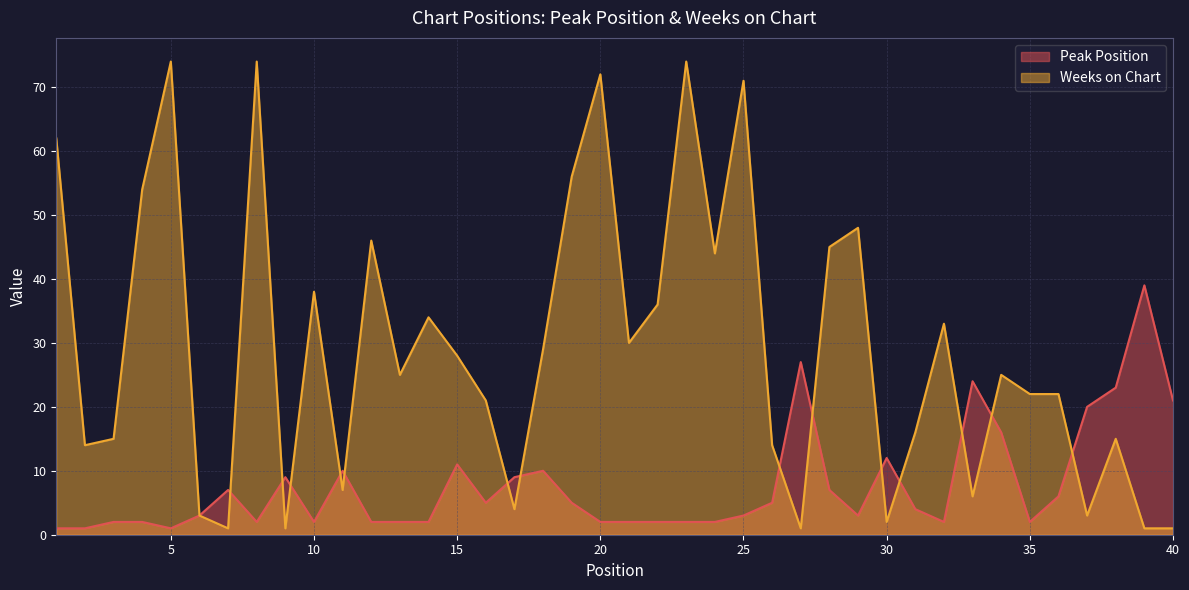

Which series has the largest total across all categories?

Weeks on Chart